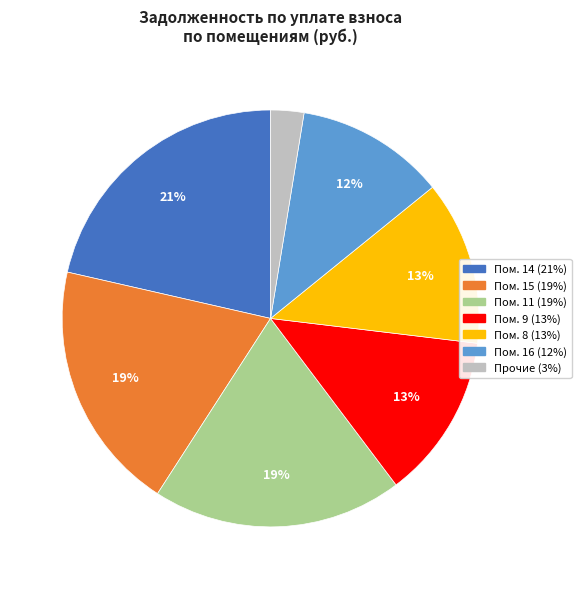

Is there any slice that represents more than half of the pie?

No